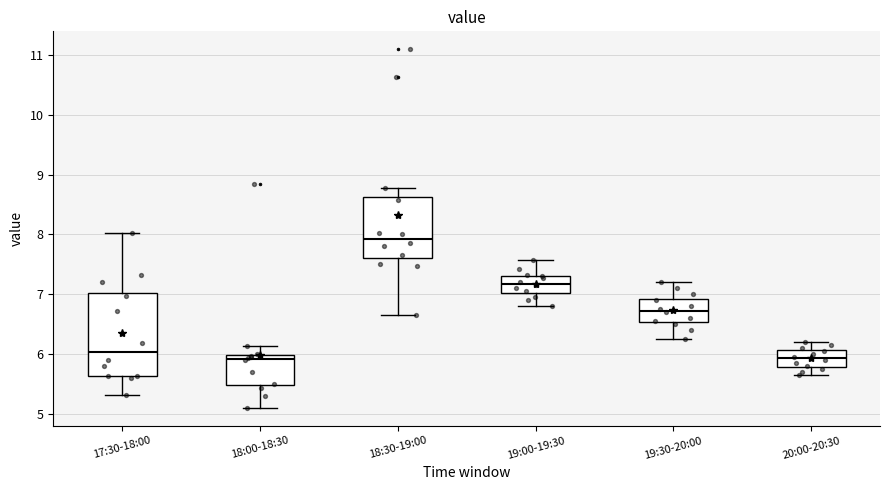

Which box is the tallest, from its lower edge to its upper edge?

17:30-18:00